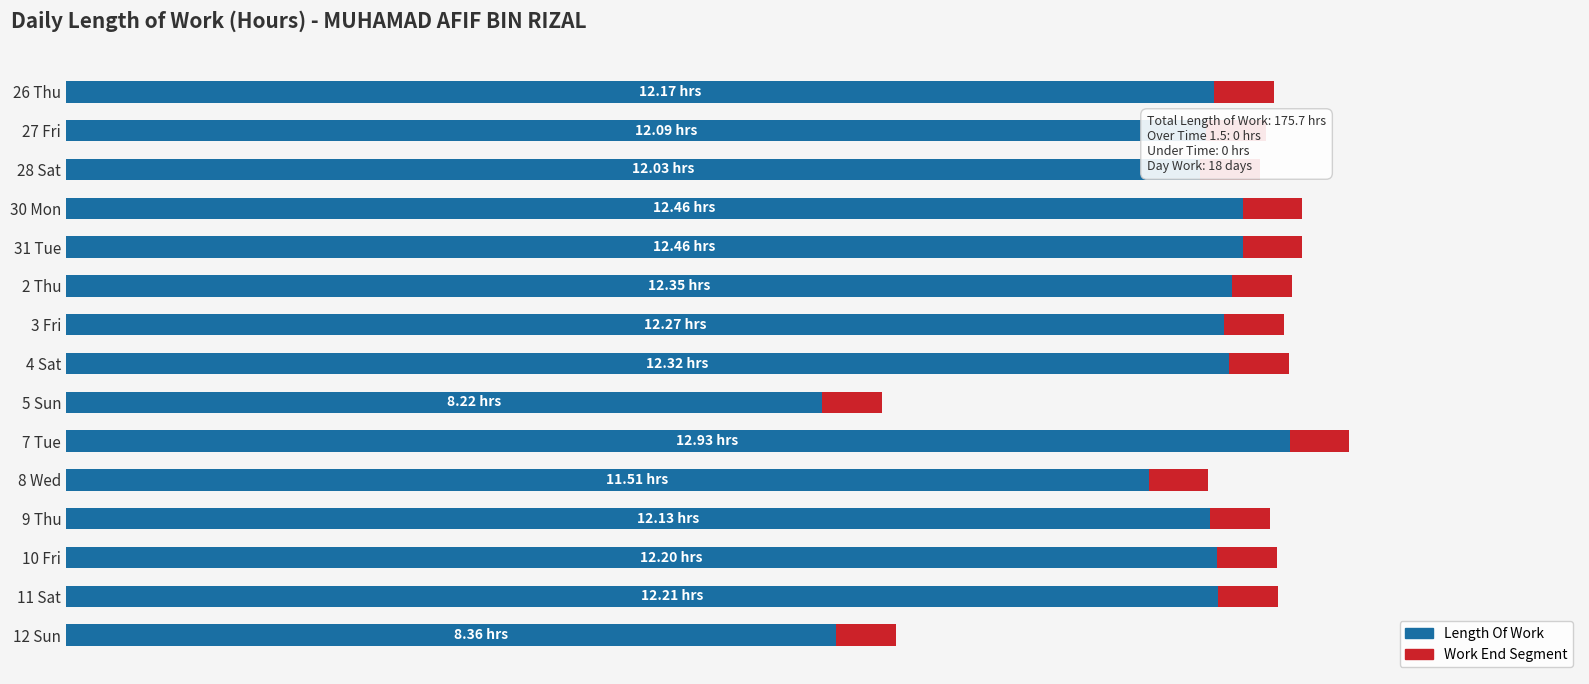

Reading right to left, list all the values displayed in this chart.

8.4	12.2	12.2	12.1	11.5	12.9	8.2	12.3	12.3	12.3	12.5	12.5	12.0	12.1	12.2